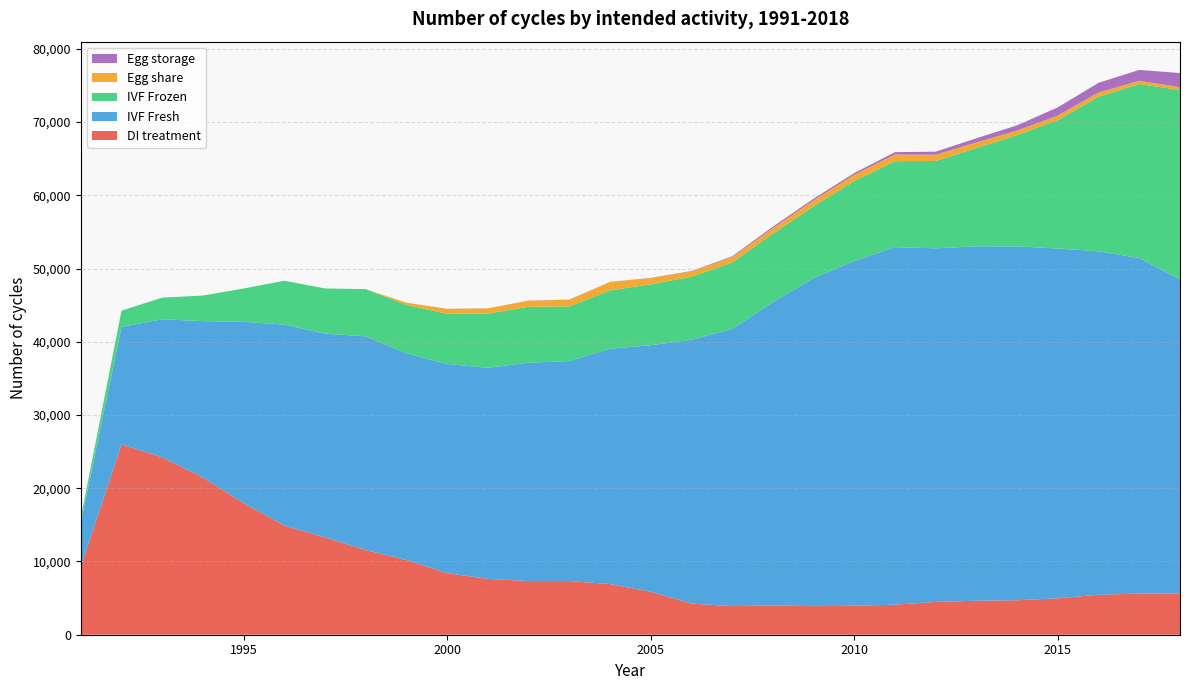

Reading left to right, transcribe all the data shown in this chart.

DI treatment: 9296	25996	24227	21463	17966	14902	13282	11564	10199	8410	7620	7334	7329	6915	5882	4254	3900	3999	3898	3951	4108	4478	4642	4705	4972	5456	5616	5651
IVF Fresh: 5955	16018	18856	21353	24760	27441	27818	29176	28234	28560	28819	29798	30042	32144	33647	36017	37858	41412	44813	47075	48814	48279	48391	48316	47759	46895	45818	42835
IVF Frozen: 696	2233	2944	3495	4546	5991	6177	6447	6594	6850	7411	7651	7451	7951	8316	8612	9061	9336	9796	10929	11735	11927	13421	15191	17542	21111	23753	25889
Egg share: 0	0	0	0	0	0	0	0	302	675	701	828	919	1148	848	718	747	755	800	854	909	862	765	628	620	576	447	381
Egg storage: 0	0	0	0	0	0	0	0	0	13	15	16	23	20	32	59	106	214	226	234	322	410	569	715	1123	1324	1485	1933